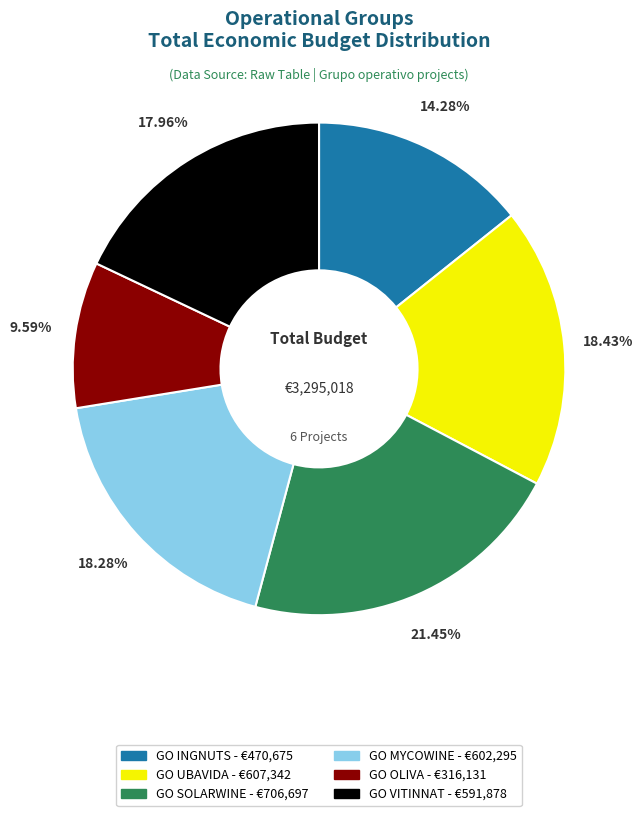

To the nearest percent, what percentage of the pie is GO MYCOWINE?

18%